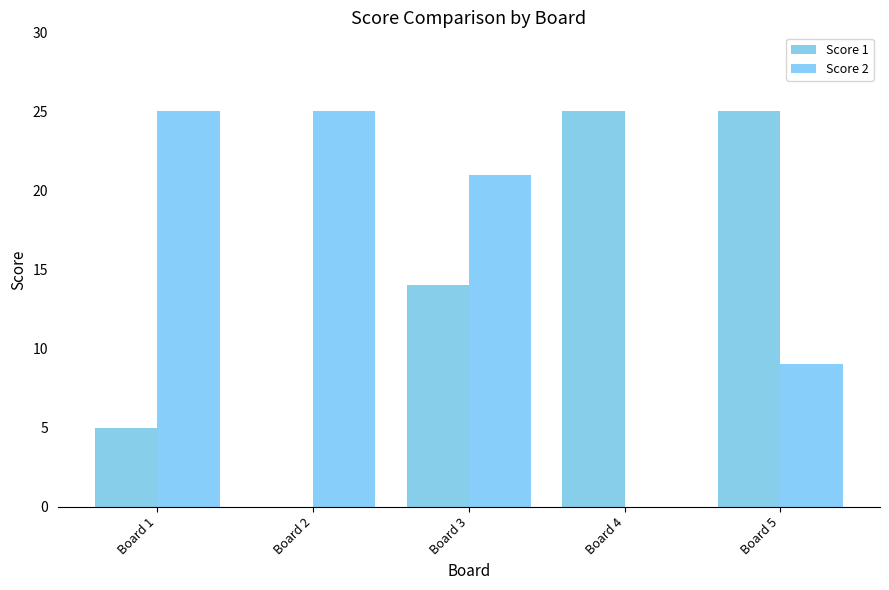

The value of Score 1 at Board 2 is -16. True or false?

False